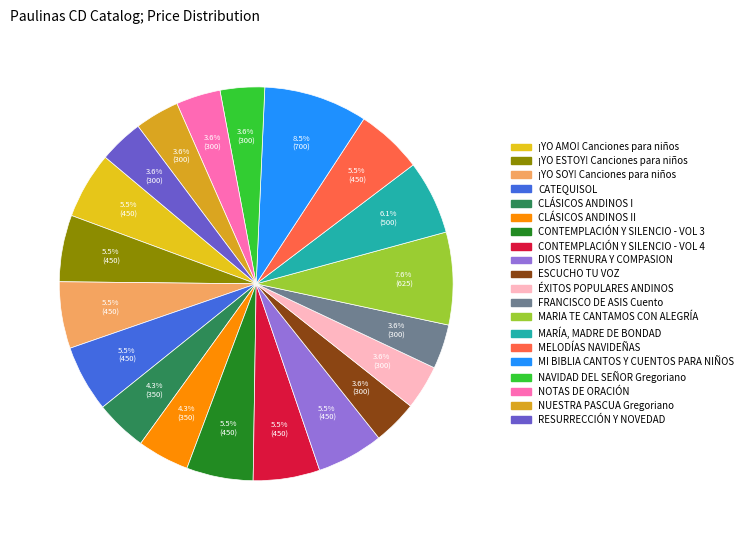

How many segments does this pie chart have?

20